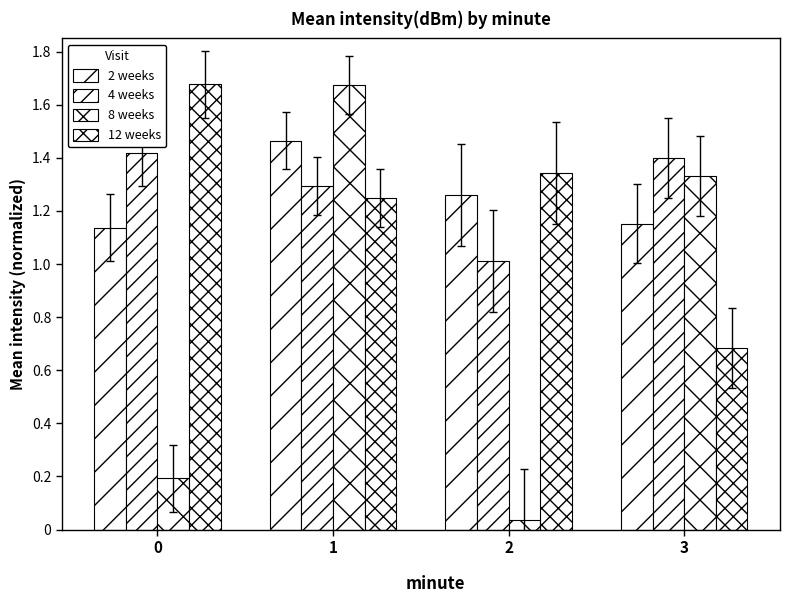

List the labels in order of 8 weeks value, smallest first.

2, 0, 3, 1